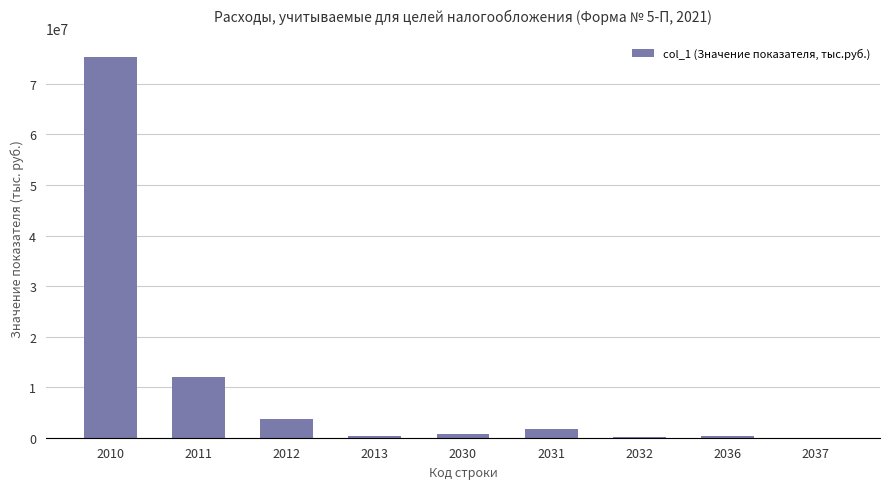

True or false: the data shows 177162 at 2032.

True